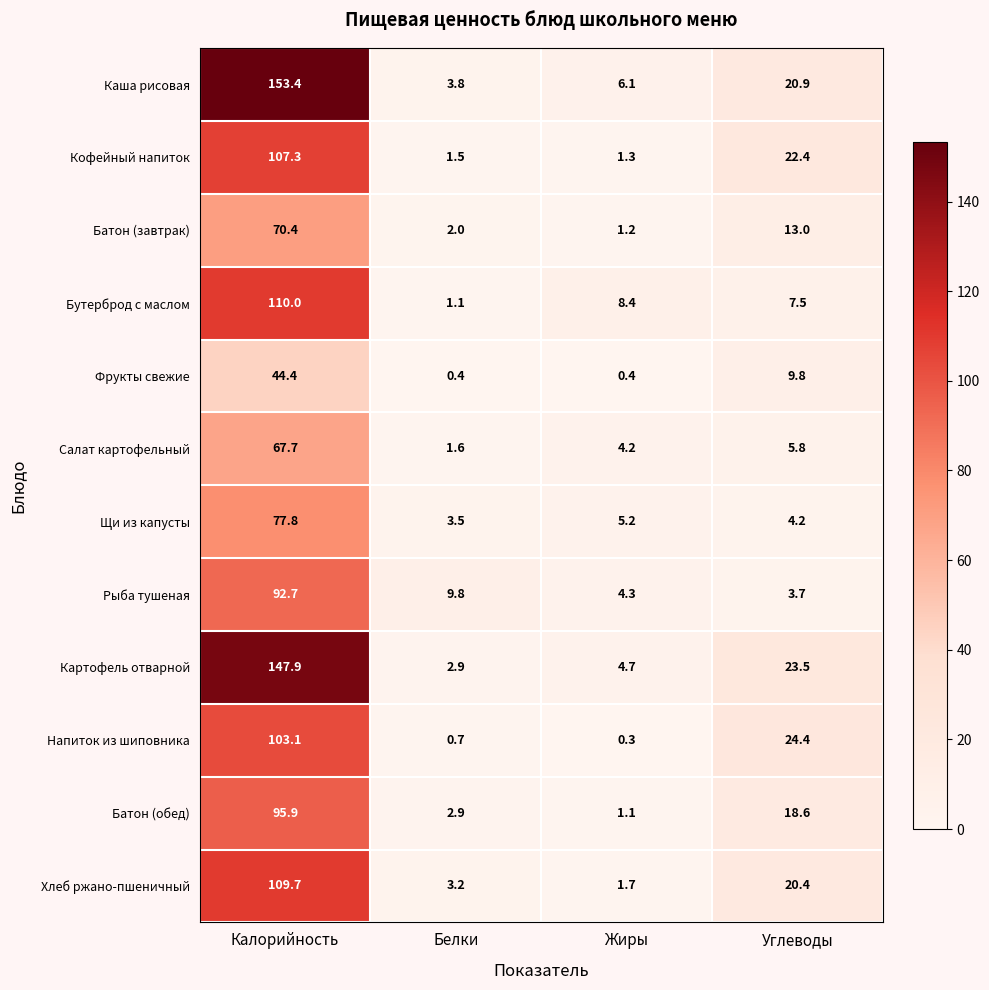

Which category has the lowest value in the Напиток из шиповника series?

Жиры